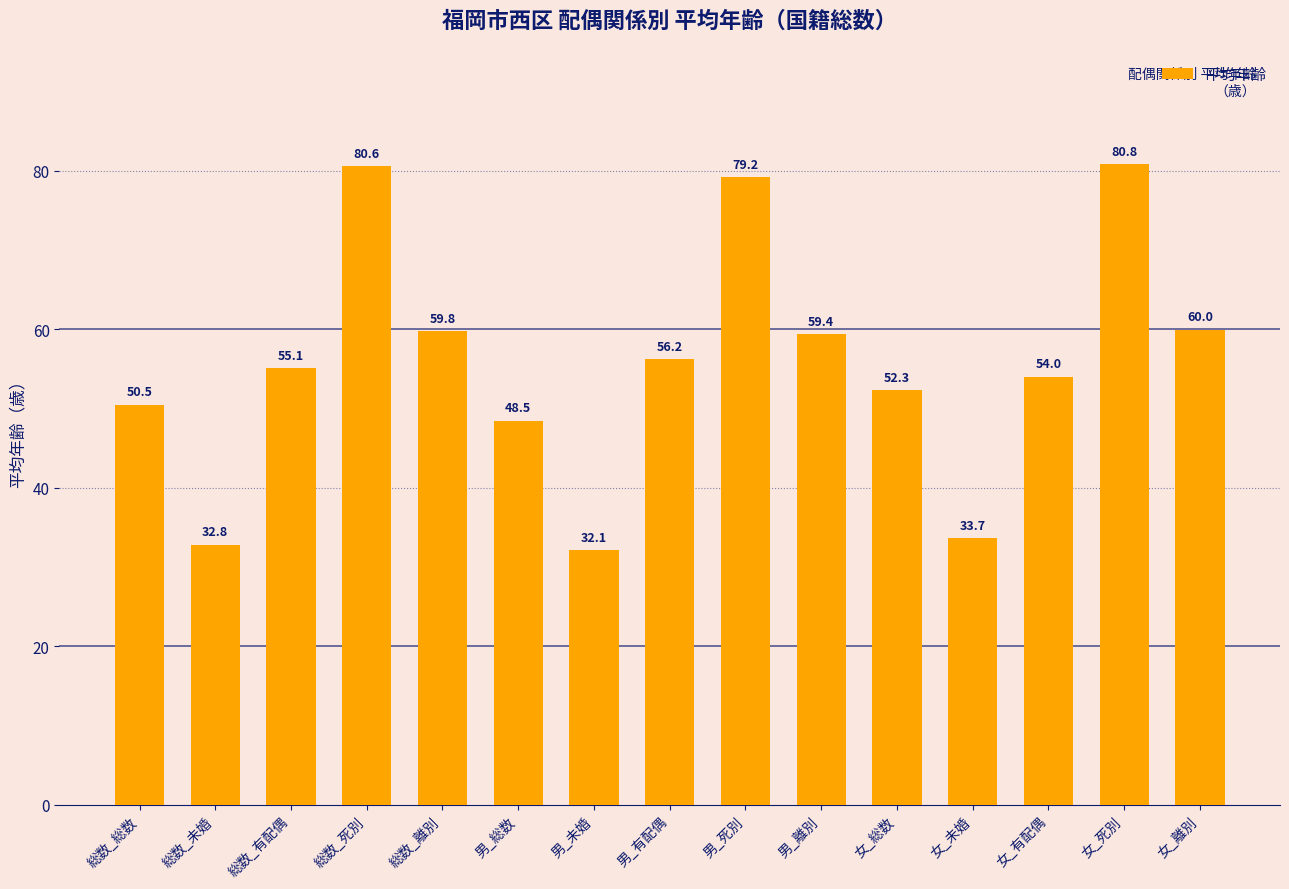

The chart shows a value of 17.2 at 総数_総数. True or false?

False